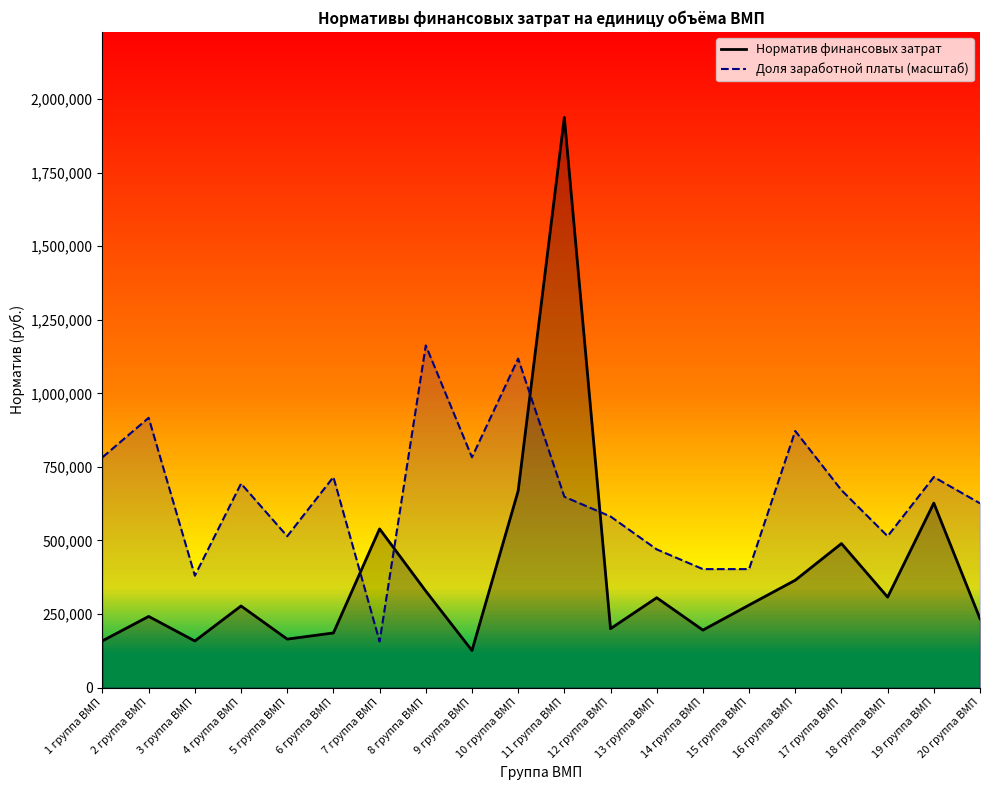

What is the value of the Доля заработной платы (масштаб) point at the 14th from the left?

402505.2